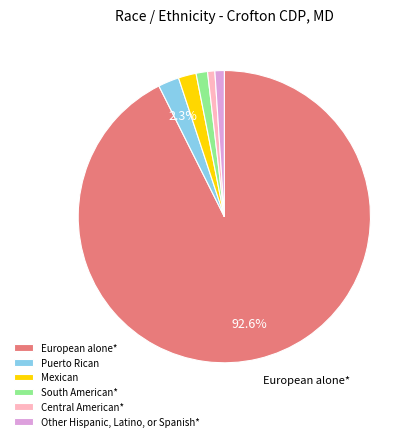

Is there a majority slice in this chart?

Yes